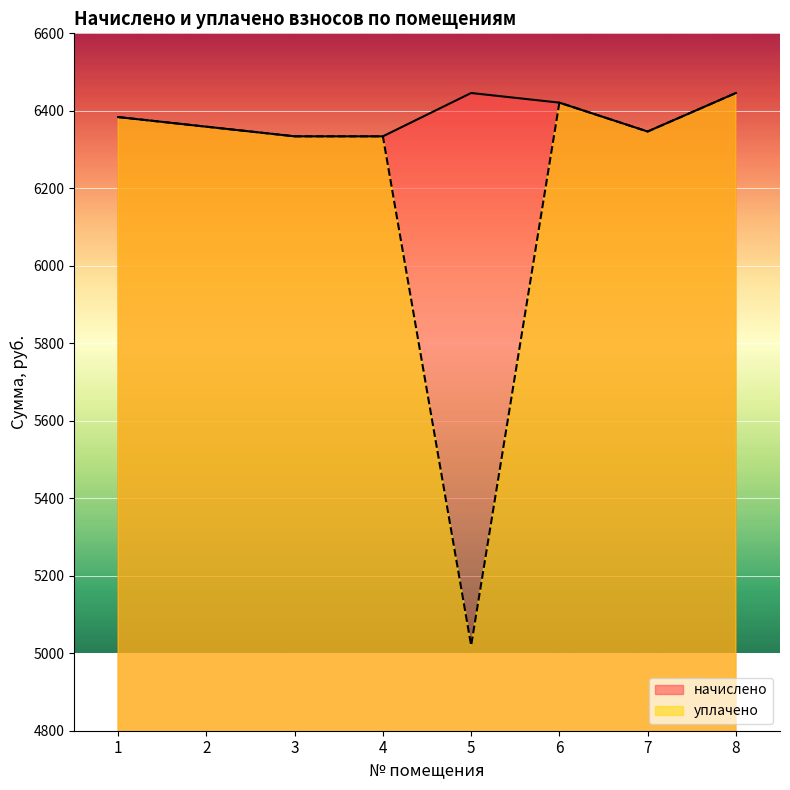

What is the approximate value of начислено at 8?

6446.0